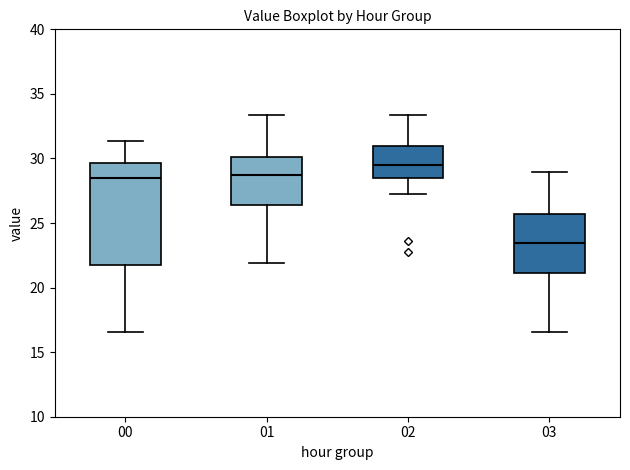

Where does the lower whisker of the box at x = 01 end on the y-axis? The values are not printed on the chart, so give them approximately, as read against the axis.

22.0